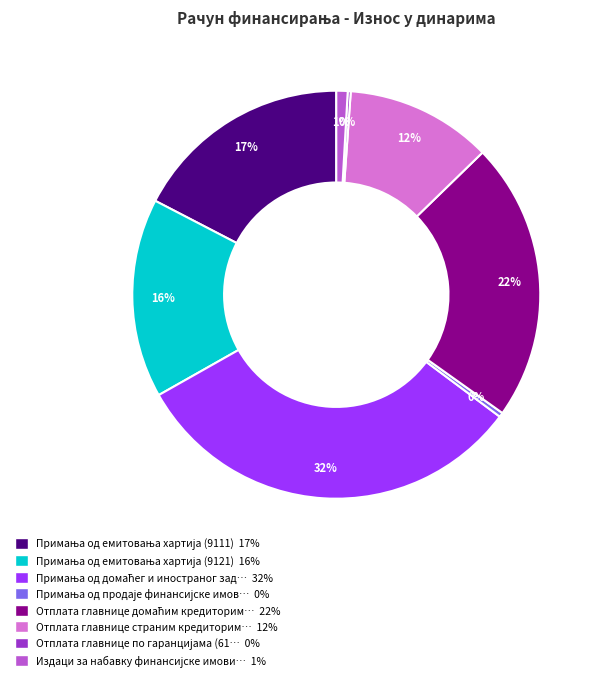

Does any single category account for the majority?

No